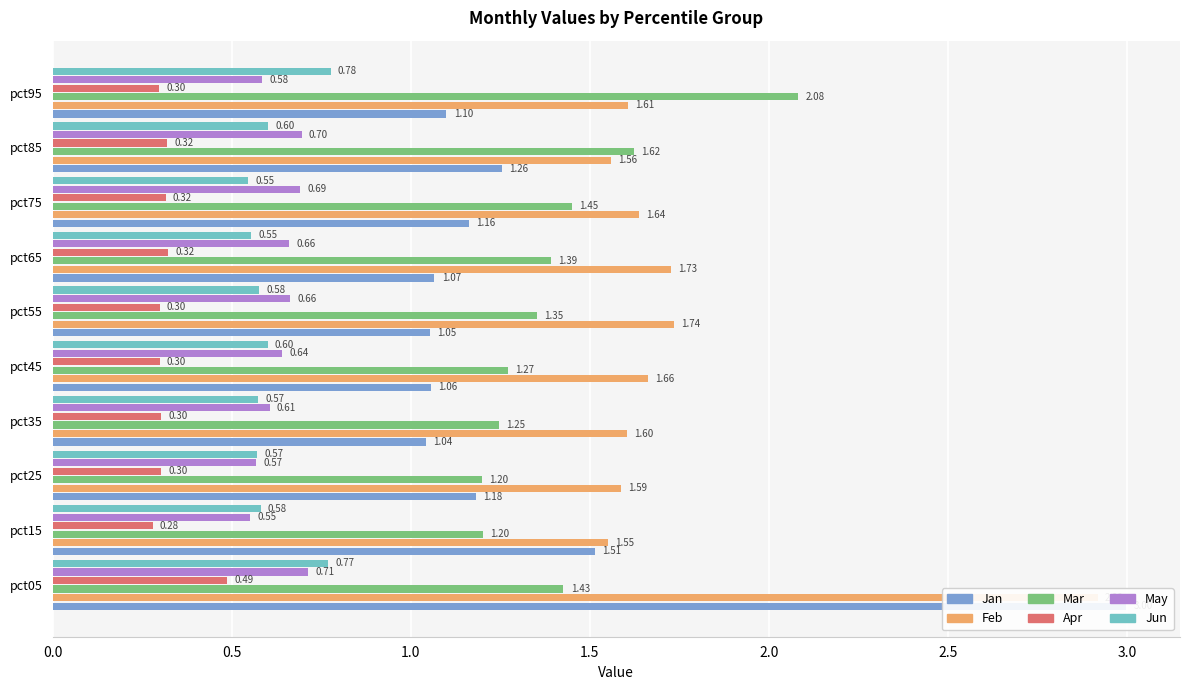

At pct85, list the series in order from smallest to largest.

Apr, Jun, May, Jan, Feb, Mar